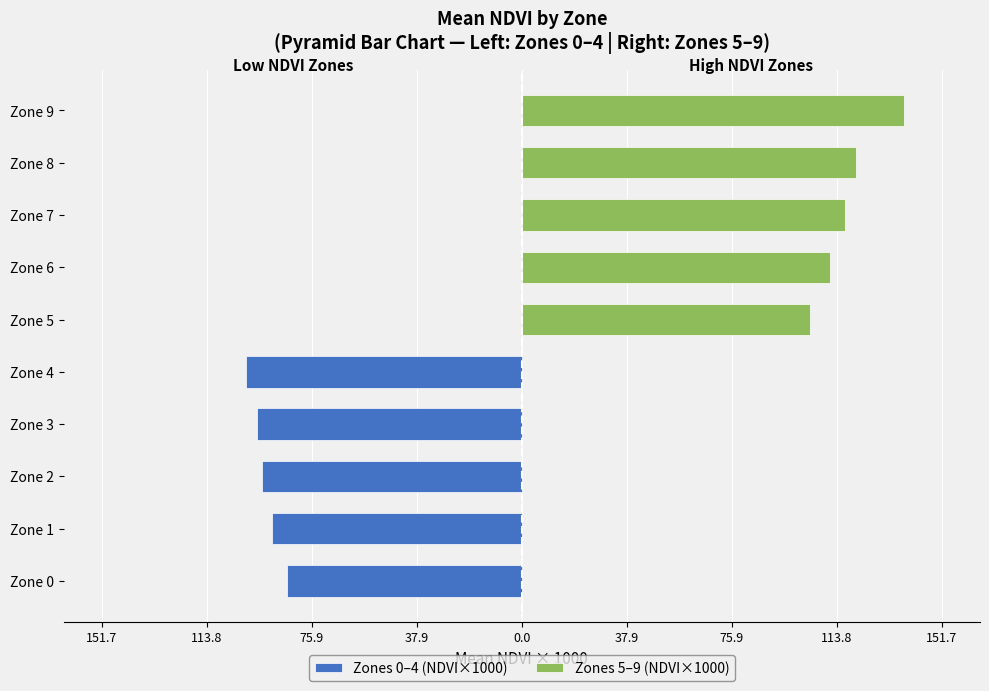

The Zones 0–4 (NDVI×1000) series shows -141.6 at Zone 4. True or false?

False